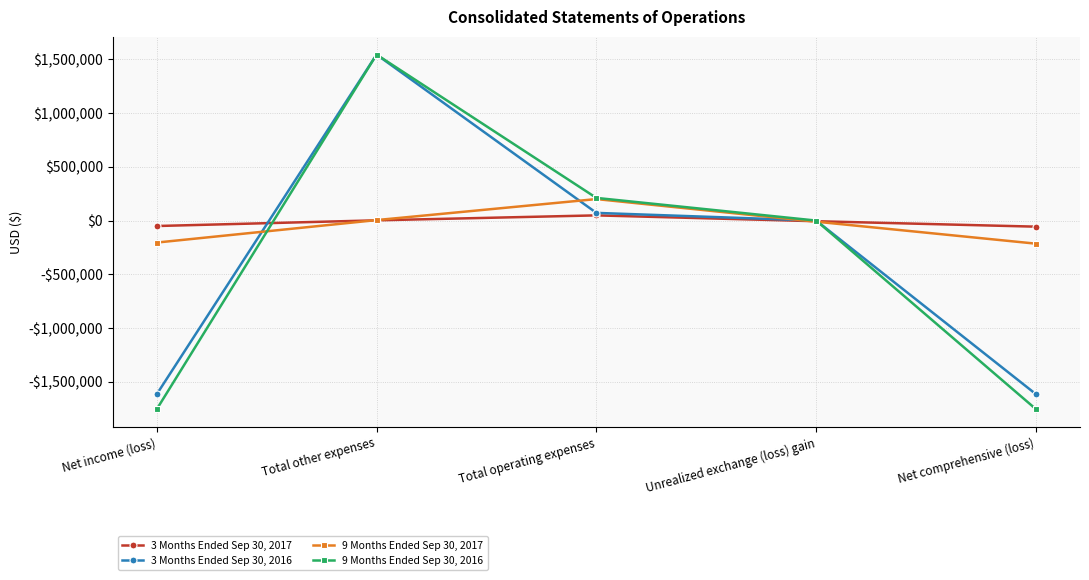

At which category is the sum across all series the highest?

Total other expenses